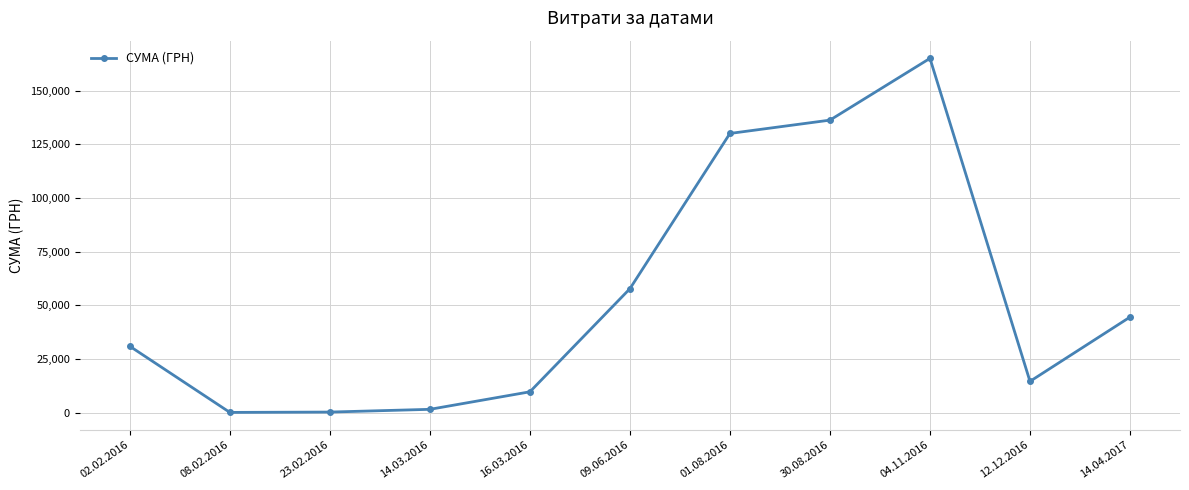

Which category has the highest value across all series?

04.11.2016